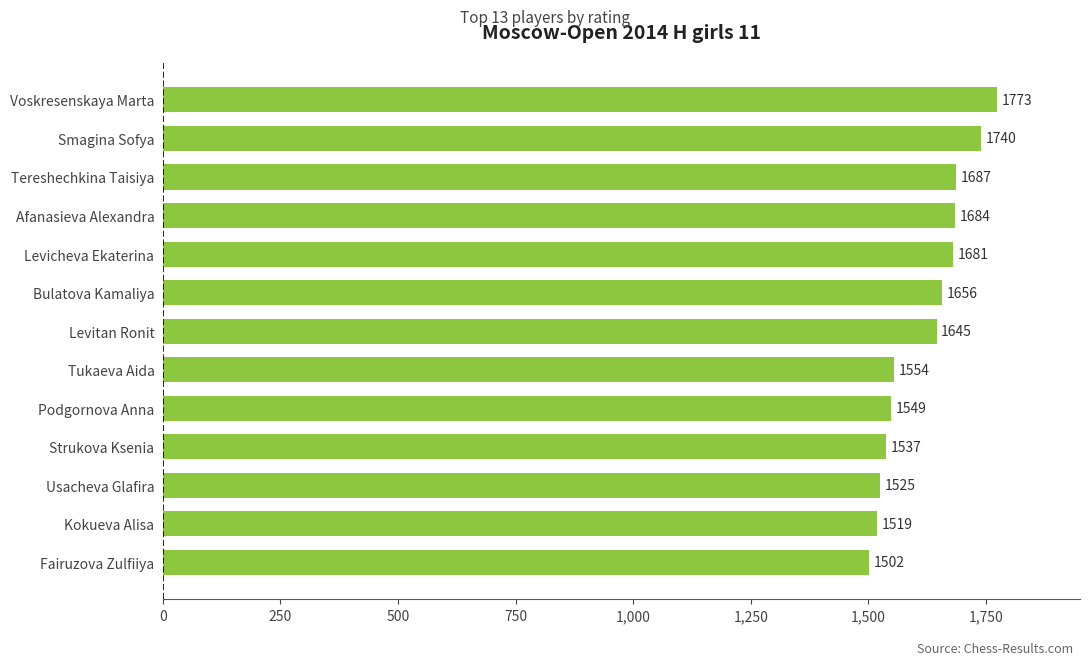

The value at Levitan Ronit is 1645. True or false?

True